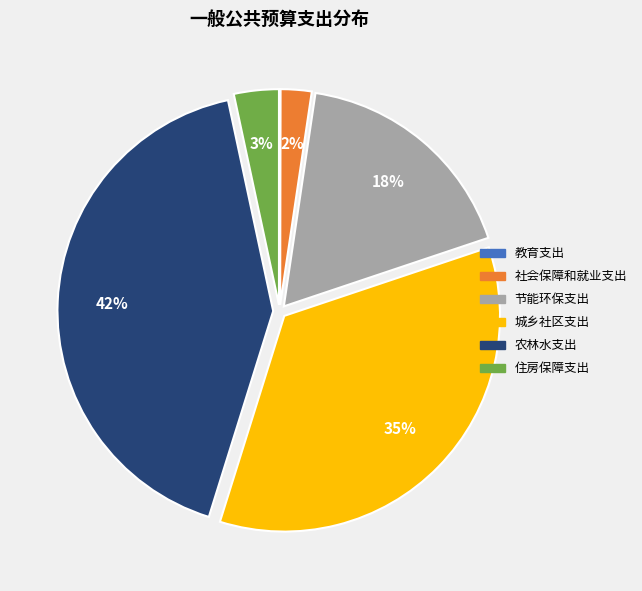

Is the sum of 农林水支出 and 住房保障支出 greater than half?

No